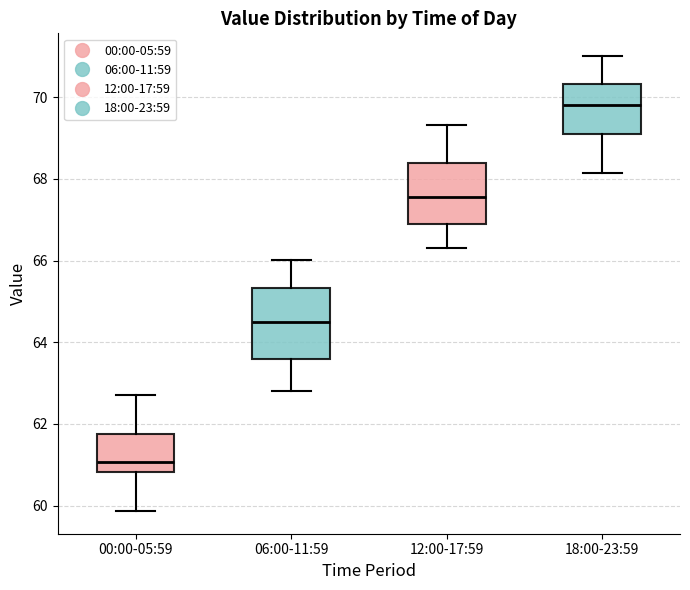

Reading left to right, read every box against the y-axis: the position of its median line, the range the box covers, and the ends of its whiskers. The values are not printed on the chart, so give them approximately, as read against the axis.

00:00-05:59: median 61.0, box 60.8 to 61.8, whiskers 59.8 to 62.8
06:00-11:59: median 64.6, box 63.6 to 65.4, whiskers 62.8 to 66.0
12:00-17:59: median 67.6, box 66.8 to 68.4, whiskers 66.4 to 69.4
18:00-23:59: median 69.8, box 69.2 to 70.4, whiskers 68.2 to 71.0